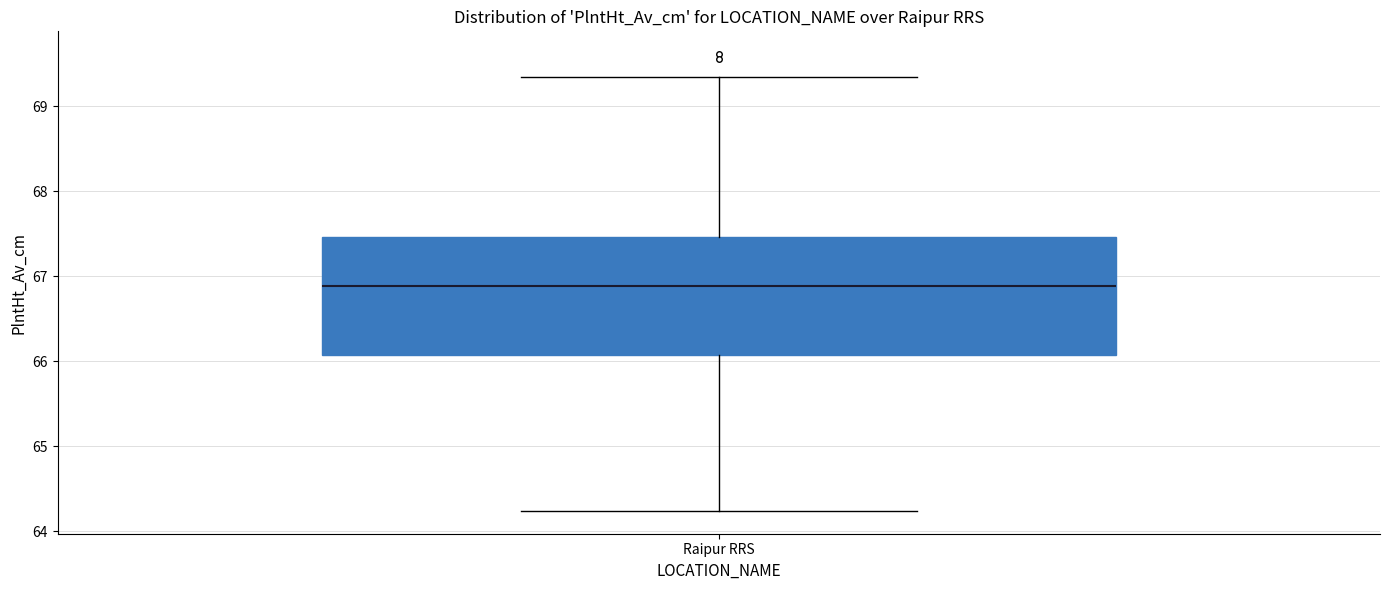

Transcribe this box plot: give where the median line is, the range the box spans, and where the two whiskers end, as read against the y-axis. The values are not printed on the chart, so give them approximately, as read against the axis.

median 66.9, box 66.1 to 67.5, whiskers 64.2 to 69.3